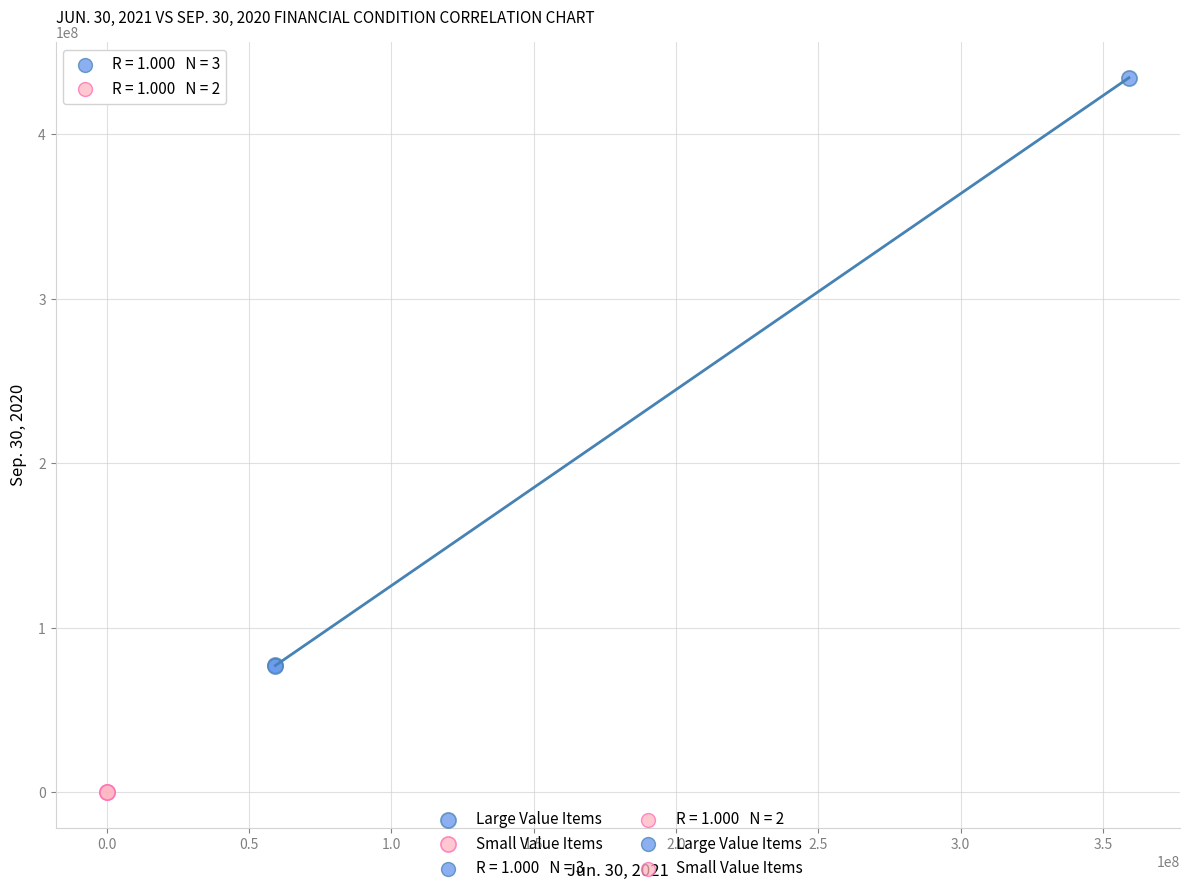

Which series reaches the maximum Y coordinate?

Large Value Items